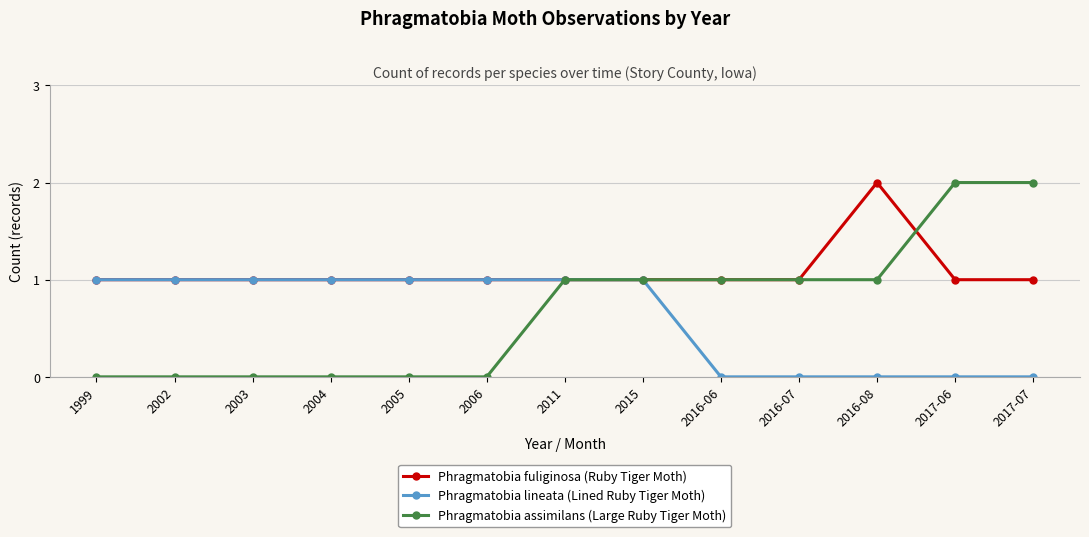

What is the approximate value of Phragmatobia fuliginosa (Ruby Tiger Moth) at 2006?

1